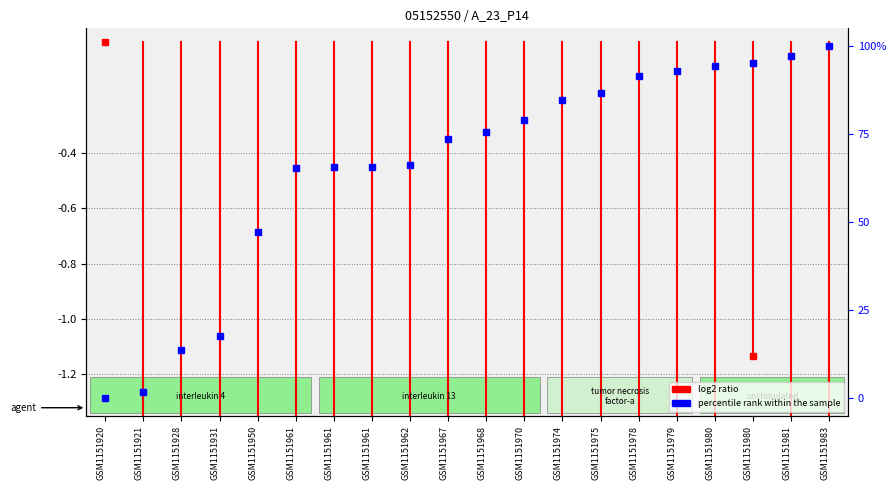

True or false: there are more than 0 points higher than both neighbors.

False